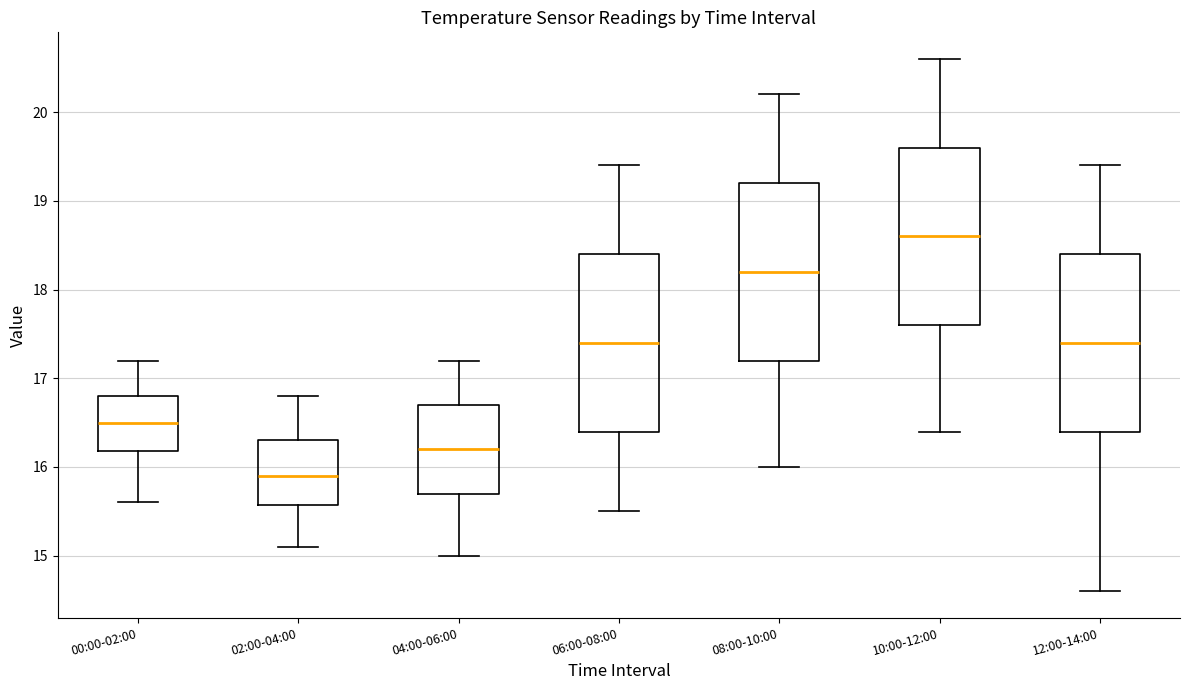

Reading left to right, read every box against the y-axis: the position of its median line, the range the box covers, and the ends of its whiskers. The values are not printed on the chart, so give them approximately, as read against the axis.

00:00-02:00: median 16.5, box 16.2 to 16.8, whiskers 15.6 to 17.2
02:00-04:00: median 15.9, box 15.6 to 16.3, whiskers 15.1 to 16.8
04:00-06:00: median 16.2, box 15.7 to 16.7, whiskers 15.0 to 17.2
06:00-08:00: median 17.4, box 16.4 to 18.4, whiskers 15.5 to 19.4
08:00-10:00: median 18.2, box 17.2 to 19.2, whiskers 16.0 to 20.2
10:00-12:00: median 18.6, box 17.6 to 19.6, whiskers 16.4 to 20.6
12:00-14:00: median 17.4, box 16.4 to 18.4, whiskers 14.6 to 19.4